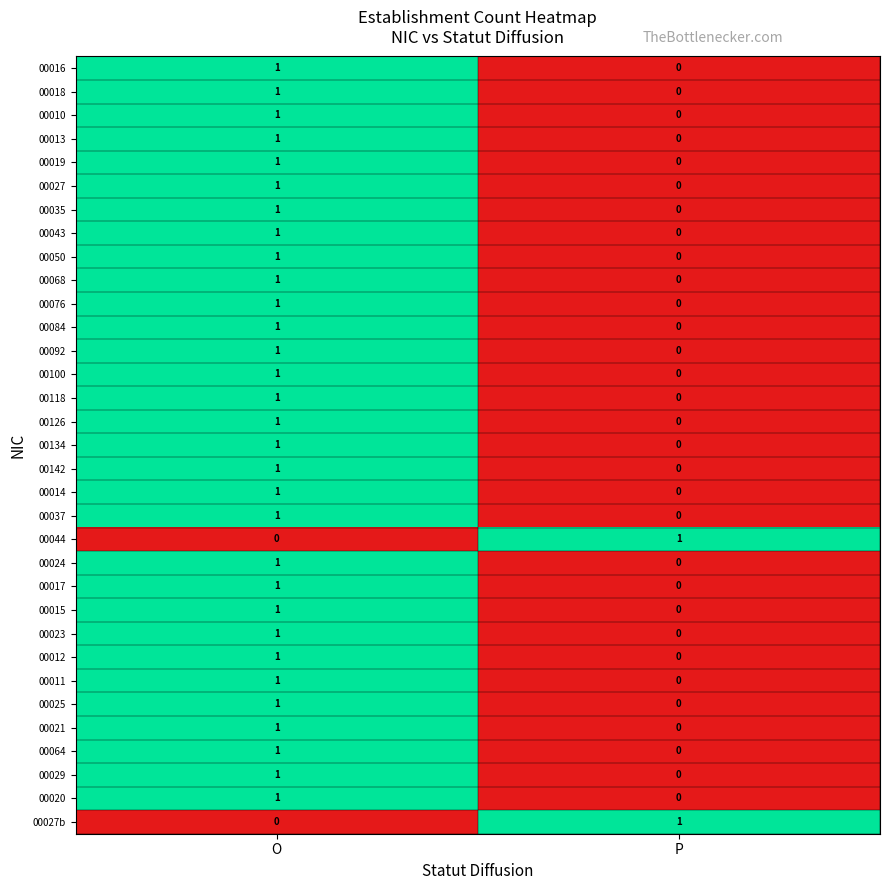

At which category is the sum across all series the highest?

O